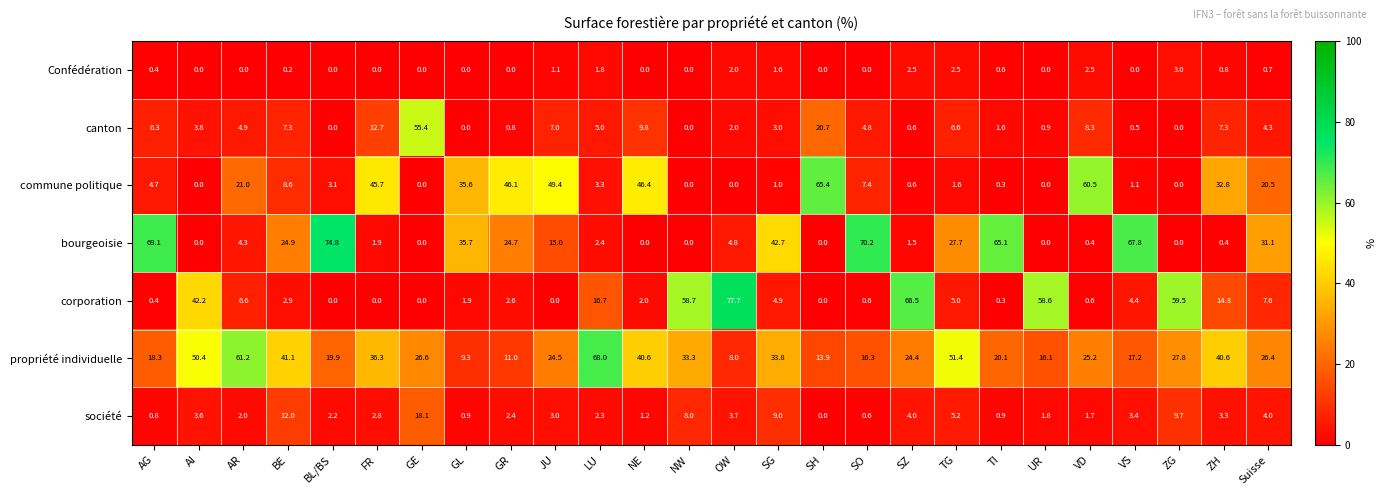

What is the sum of all société values?

106.6